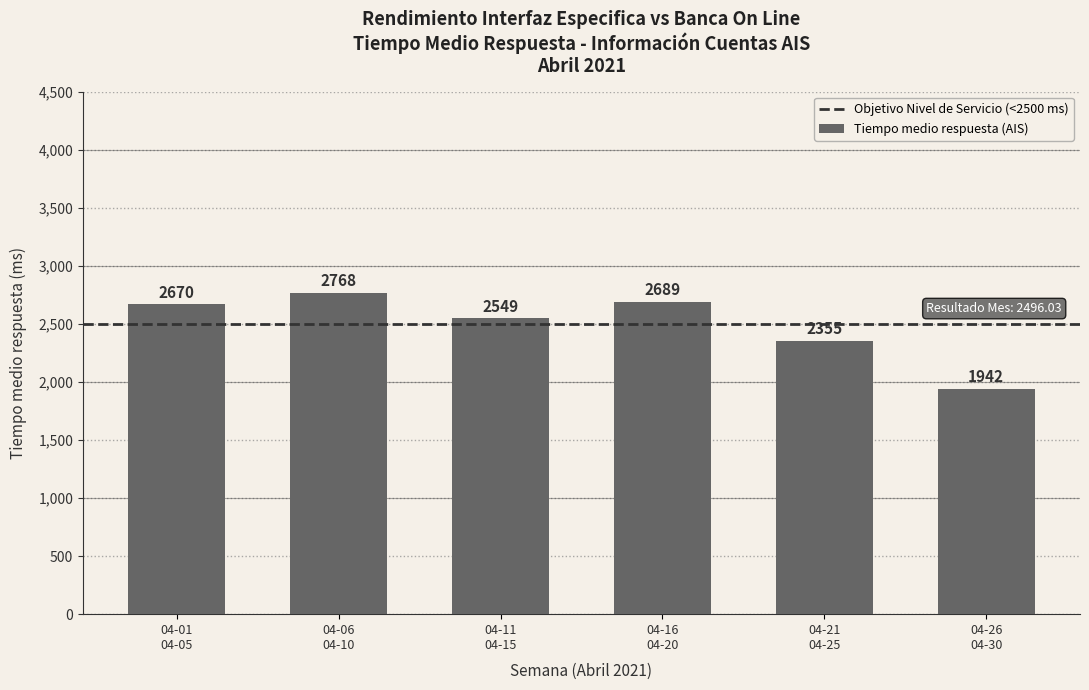

What is the smallest value displayed?

1942.6